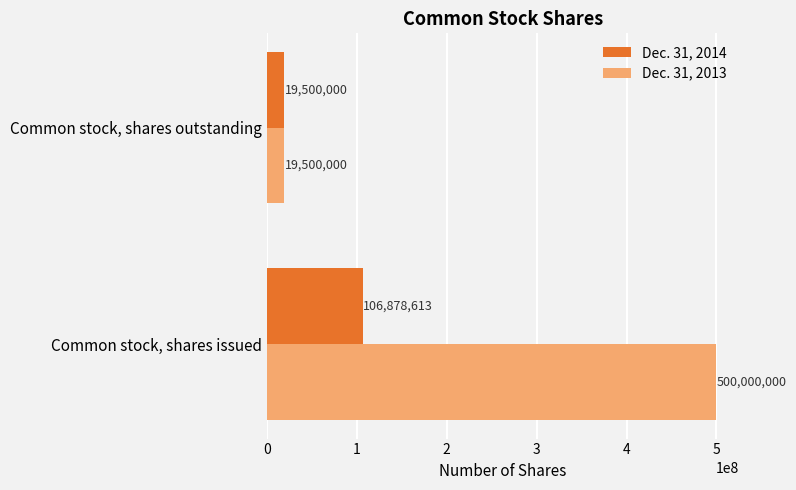

Which category has the lowest value across all series?

Common stock, shares outstanding